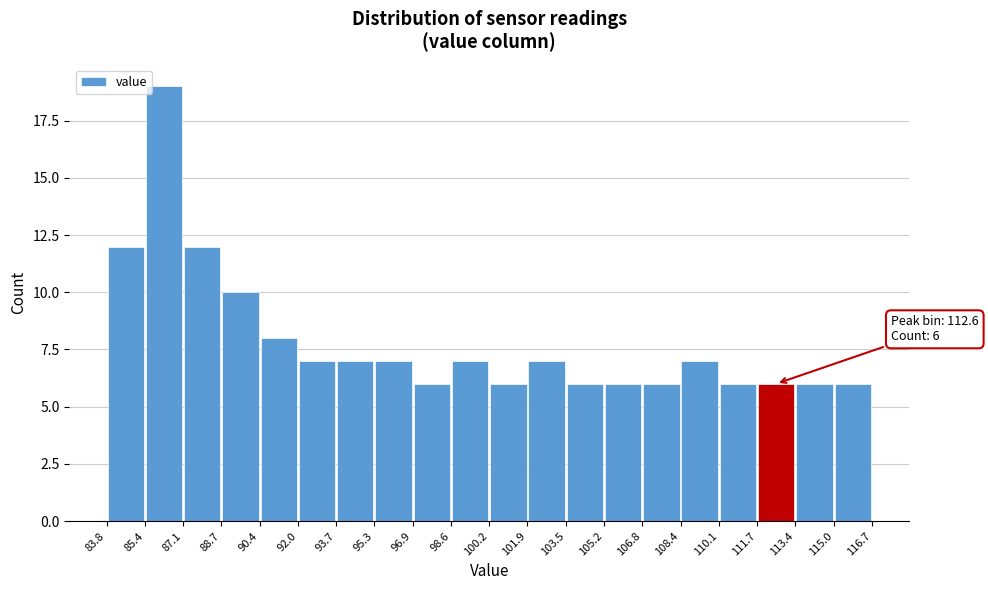

Which range on the x-axis has the tallest bar?

85.4 to 87.1